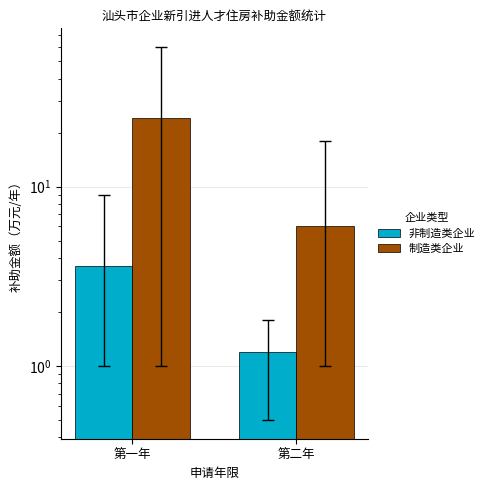

Rank the series by their maximum value, from lowest to highest.

非制造类企业, 制造类企业